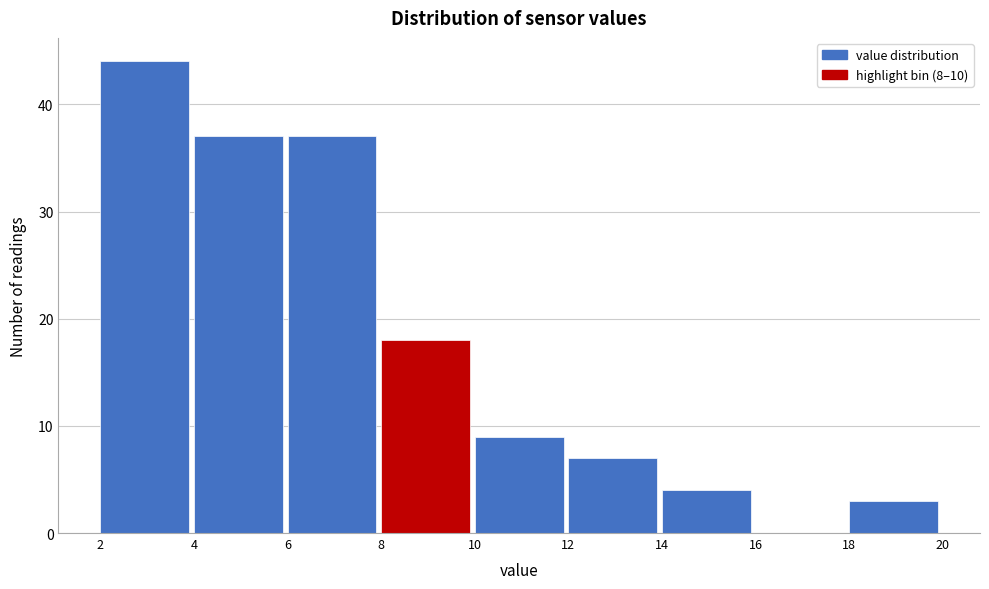

Reading left to right, transcribe this chart: for each bar, give the range it covers on the x-axis and its height. The values are not printed on the chart, so give them approximately, as read against the axis.

2 to 4: 44
4 to 6: 37
6 to 8: 37
8 to 10: 18
10 to 12: 9
12 to 14: 7
14 to 16: 4
16 to 18: 0
18 to 20: 3